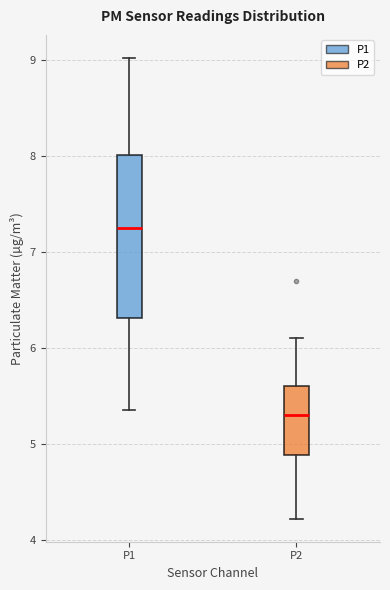

Where is the upper edge of the box for P2 on the y-axis? The values are not printed on the chart, so give them approximately, as read against the axis.

5.6